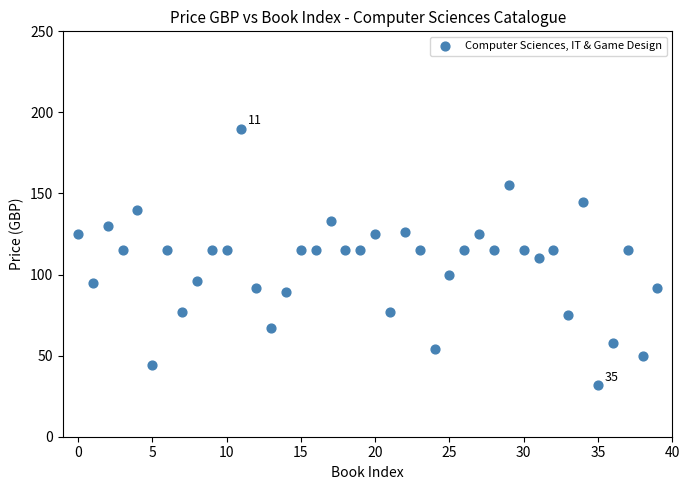

What is the range of Y values (max minus min)?

158.0